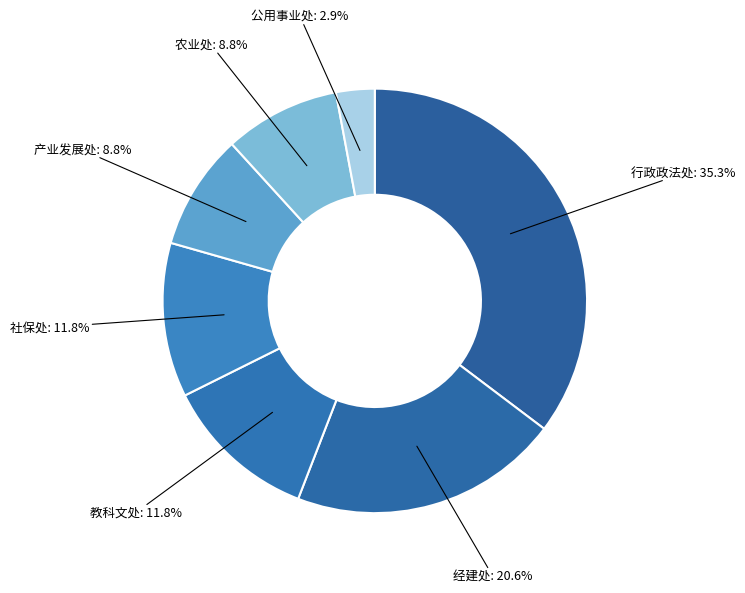

Which category has the biggest portion of the pie?

行政政法处